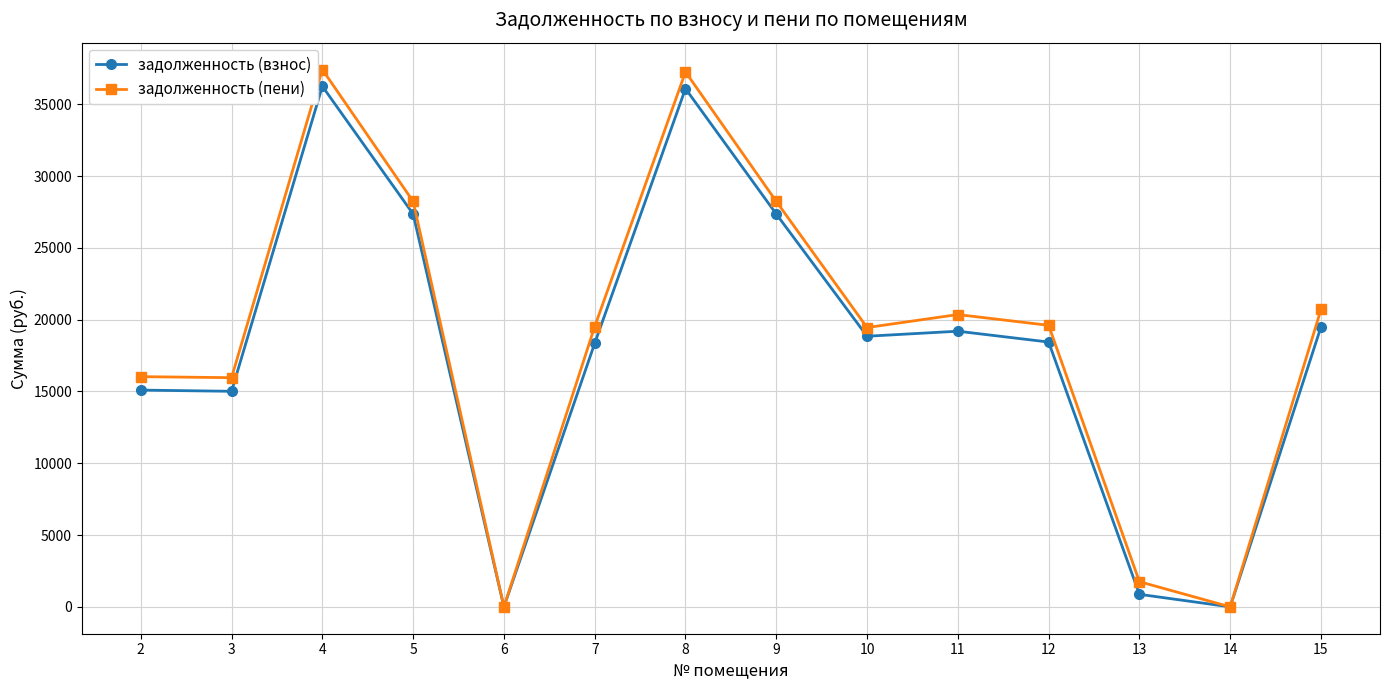

Count the number of categories in the chart.

14